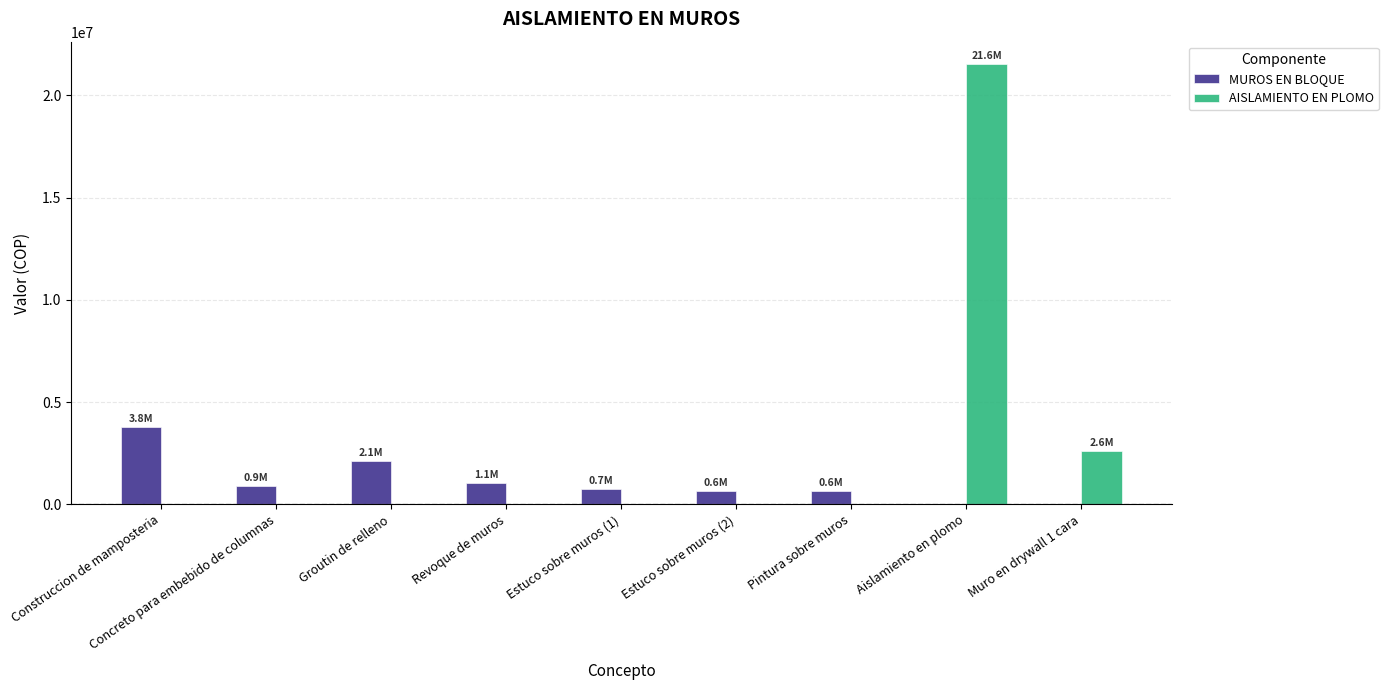

What is the sum of all MUROS EN BLOQUE values?

9865000.0